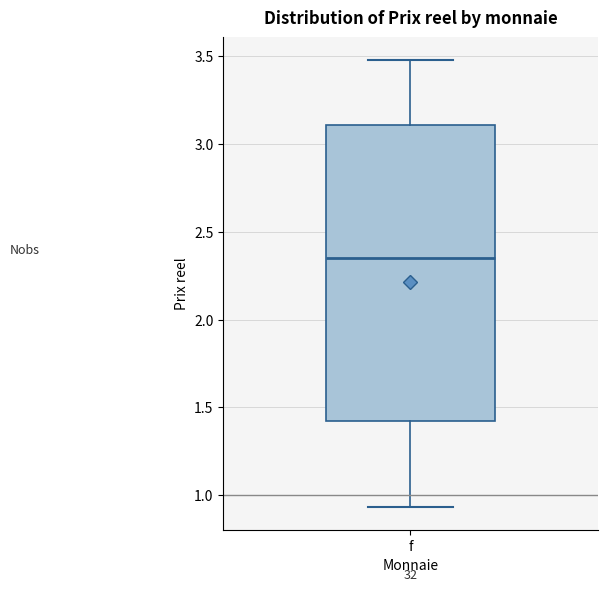

Transcribe this box plot: give where the median line is, the range the box spans, and where the two whiskers end, as read against the y-axis. The values are not printed on the chart, so give them approximately, as read against the axis.

median 2.35, box 1.40 to 3.10, whiskers 0.95 to 3.50